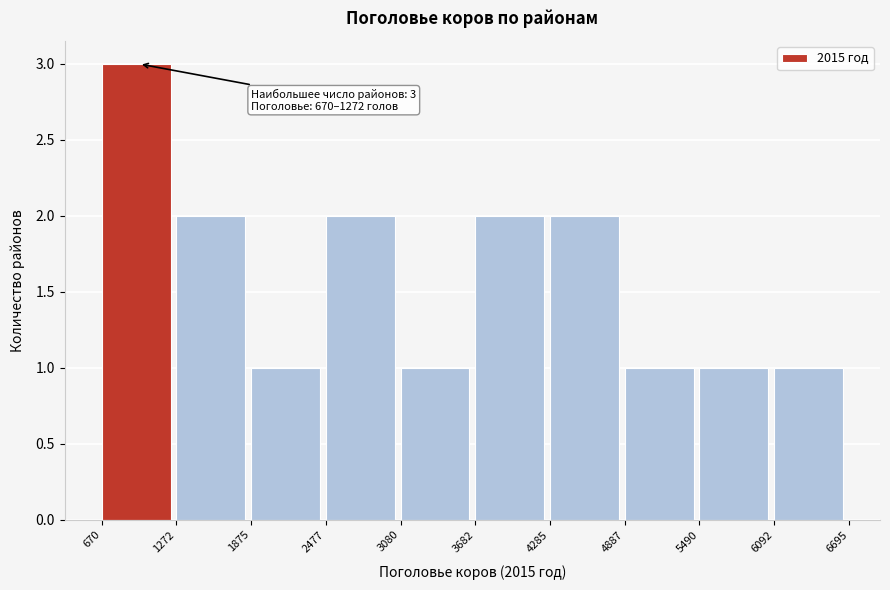

Which range on the x-axis has the tallest bar?

670 to 1272